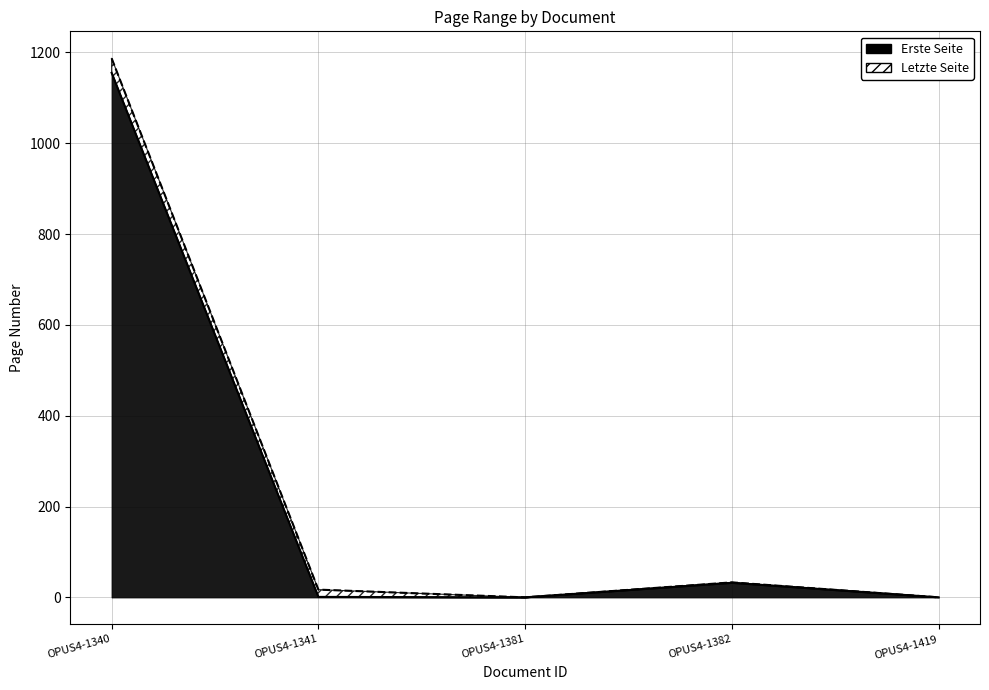

Where is the first local minimum for Erste Seite?

OPUS4-1381